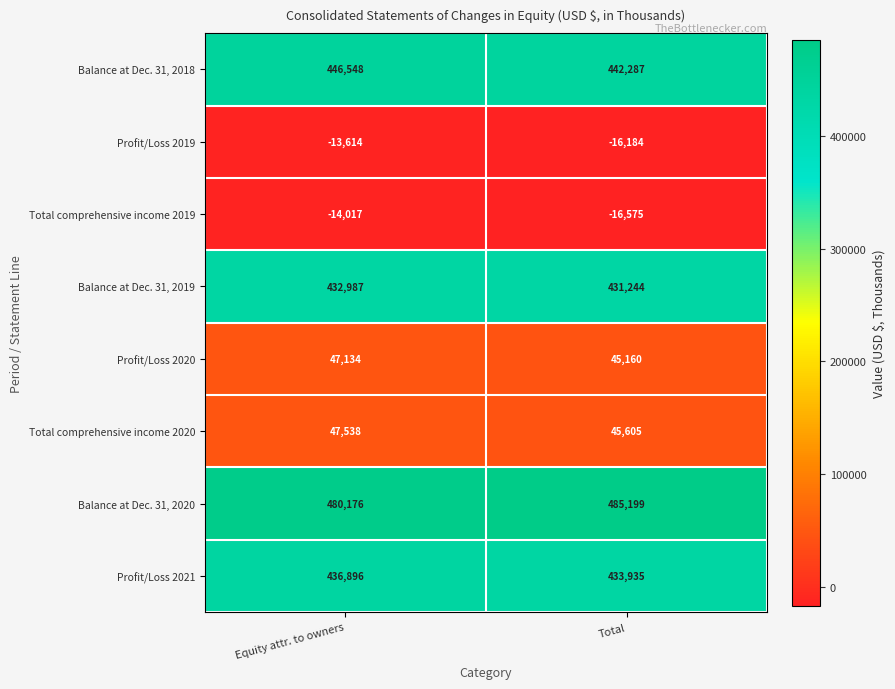

Which series has the largest total across all categories?

Balance at Dec. 31, 2020